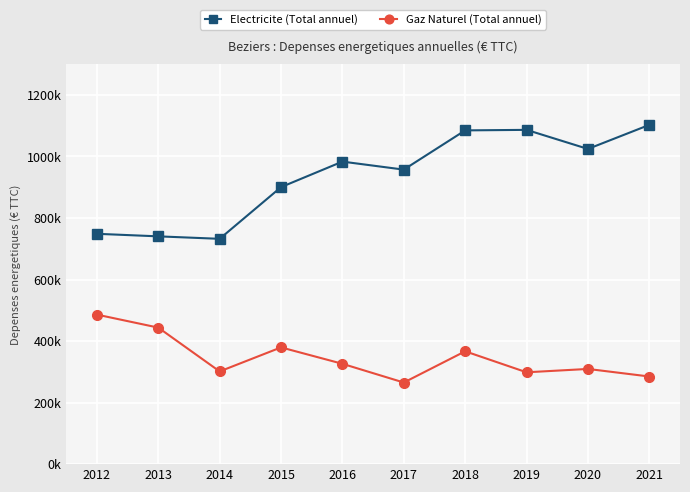

What is the difference between the second highest and second lowest values in the Gaz Naturel (Total annuel) series?

158905